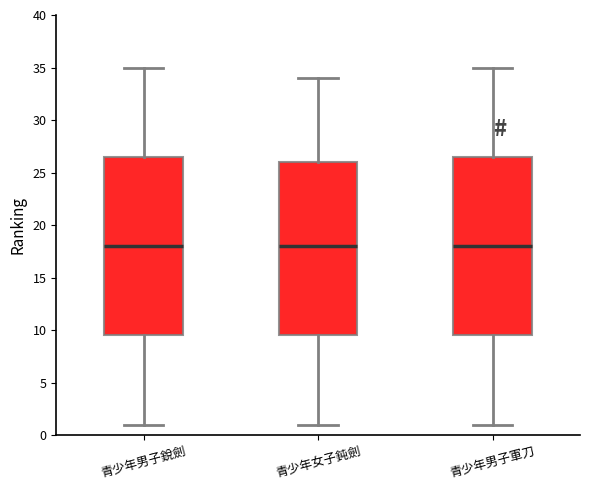

Reading left to right, read every box against the y-axis: the position of its median line, the range the box covers, and the ends of its whiskers. The values are not printed on the chart, so give them approximately, as read against the axis.

青少年男子銳劍: median 18.0, box 9.5 to 26.5, whiskers 1.0 to 35.0
青少年女子鈍劍: median 18.0, box 9.5 to 26.0, whiskers 1.0 to 34.0
青少年男子軍刀: median 18.0, box 9.5 to 26.5, whiskers 1.0 to 35.0